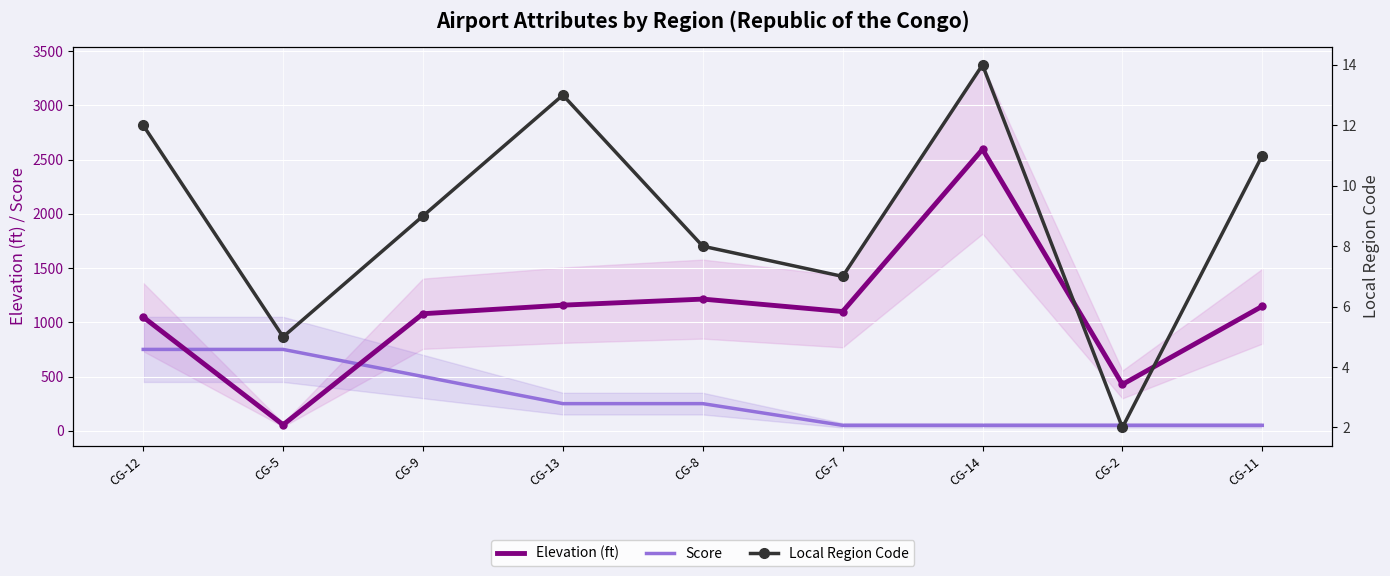

What is the minimum value for Elevation (ft)?

55